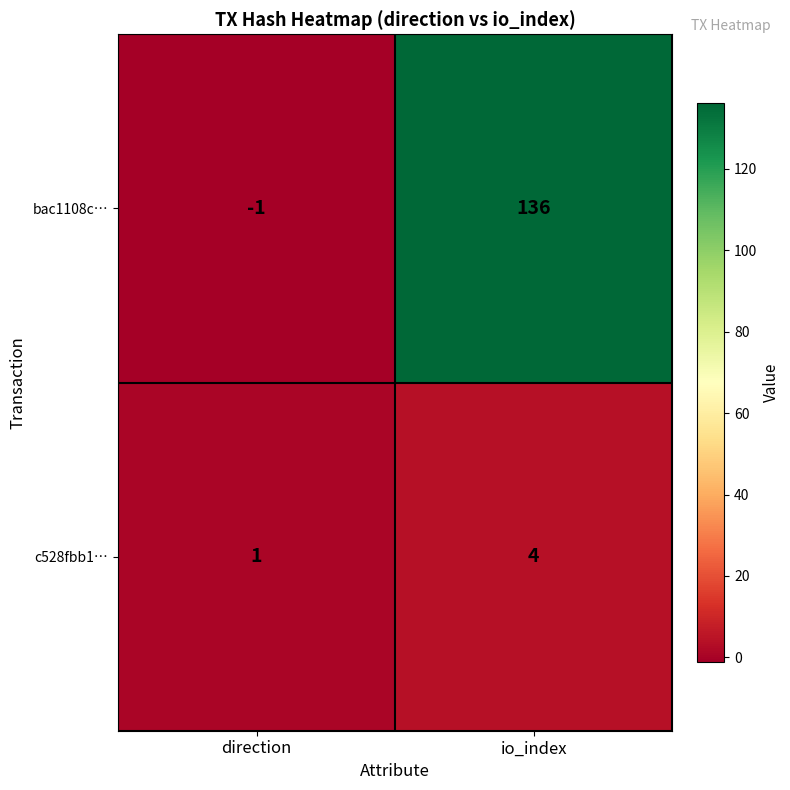

Which series has the largest total across all categories?

bac1108c…